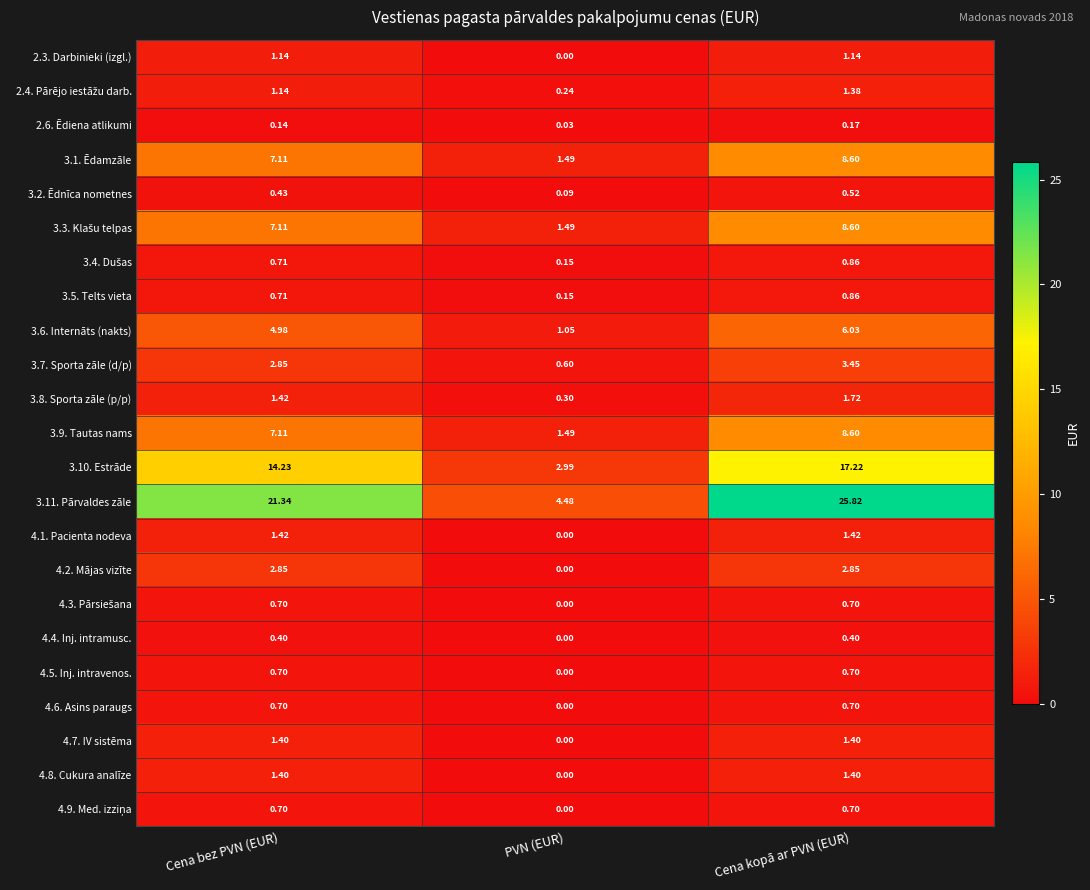

Which series has the largest range (max minus min)?

3.11. Pārvaldes zāle